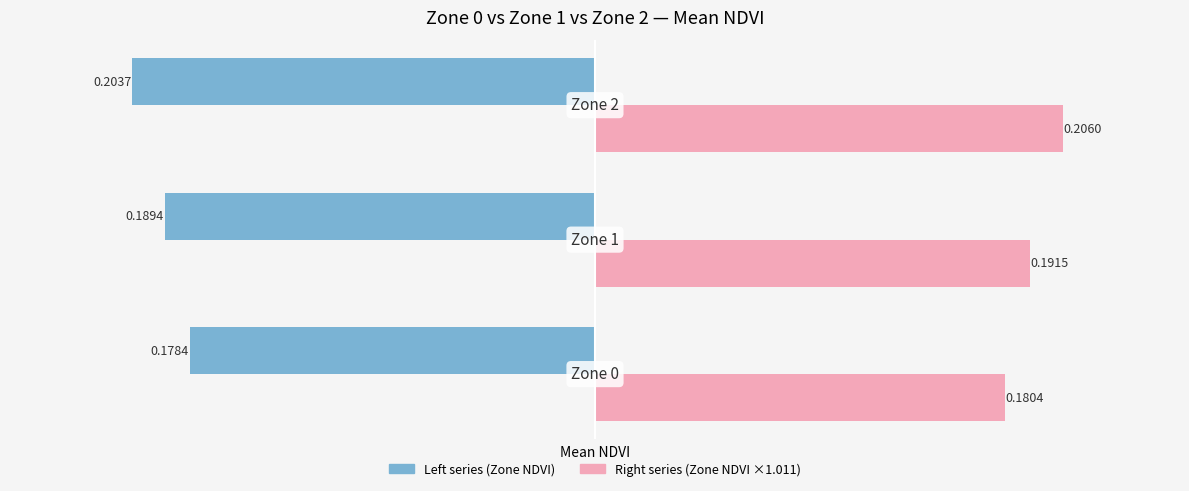

How many data points does each series have?

3